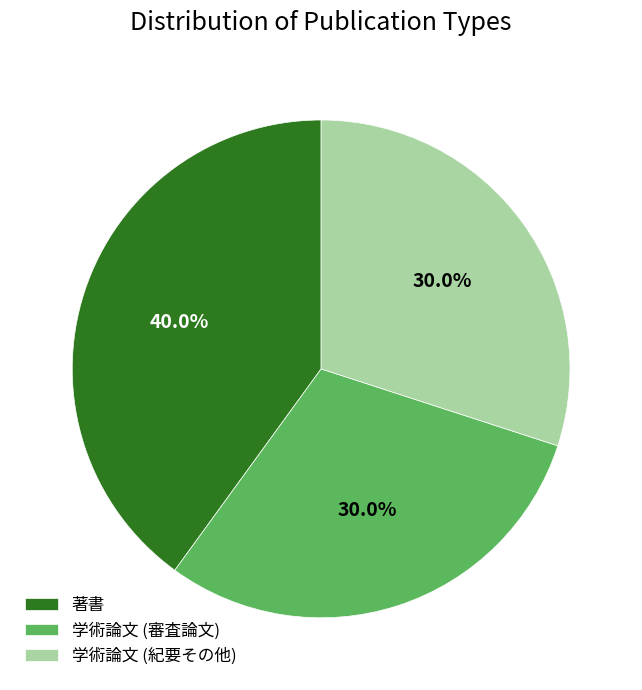

Between 学術論文 (紀要その他) and 著書, which is larger?

著書